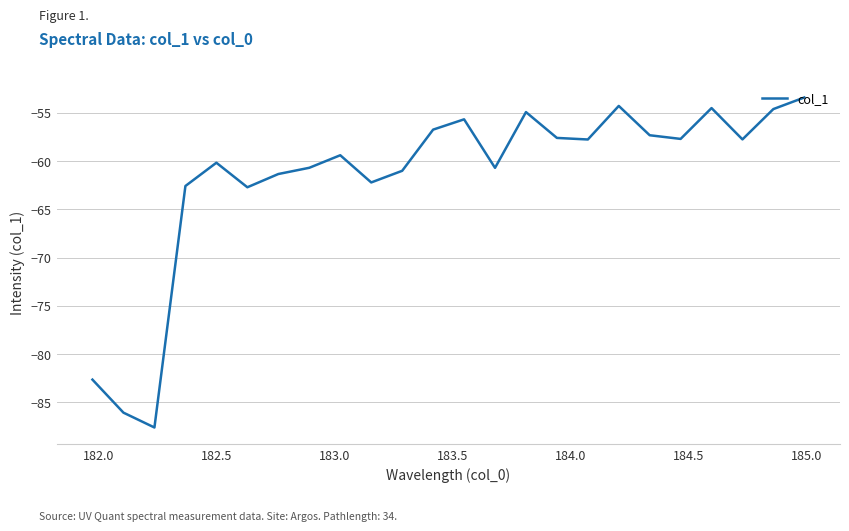

How many lines are shown in the chart?

1